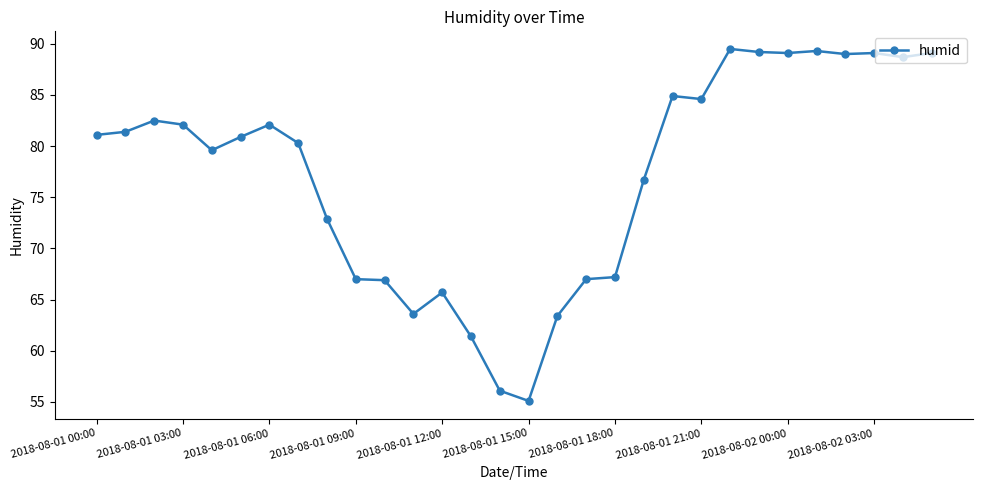

True or false: the data has more than 0 interior local peaks.

True